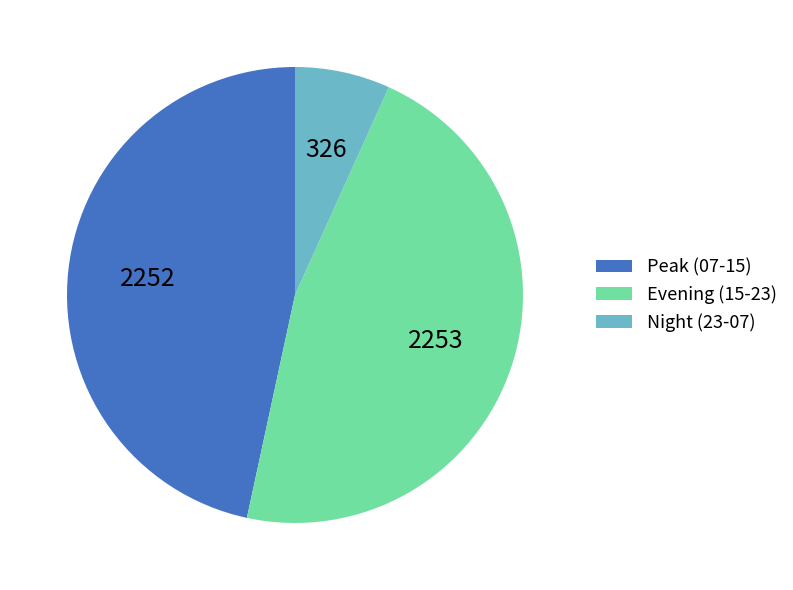

The Night (23-07) slice represents 7% of the pie. True or false?

True